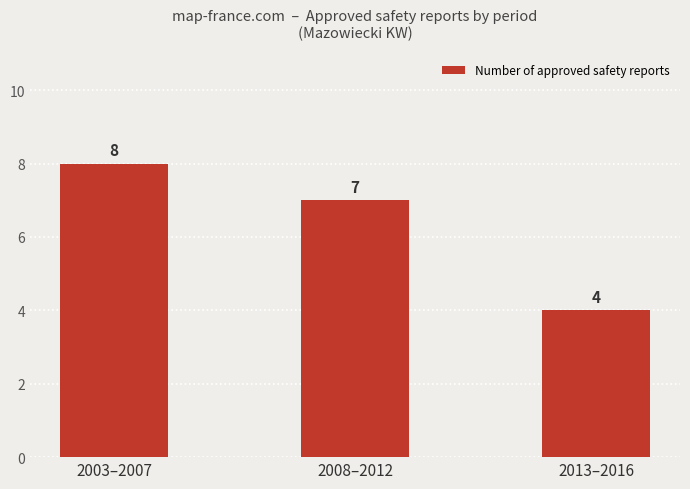

The value at 2013–2016 is 4. True or false?

True